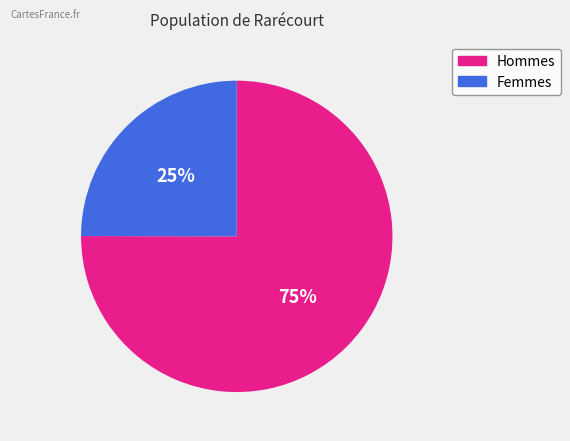

To the nearest percent, what is the average slice percentage?

50%